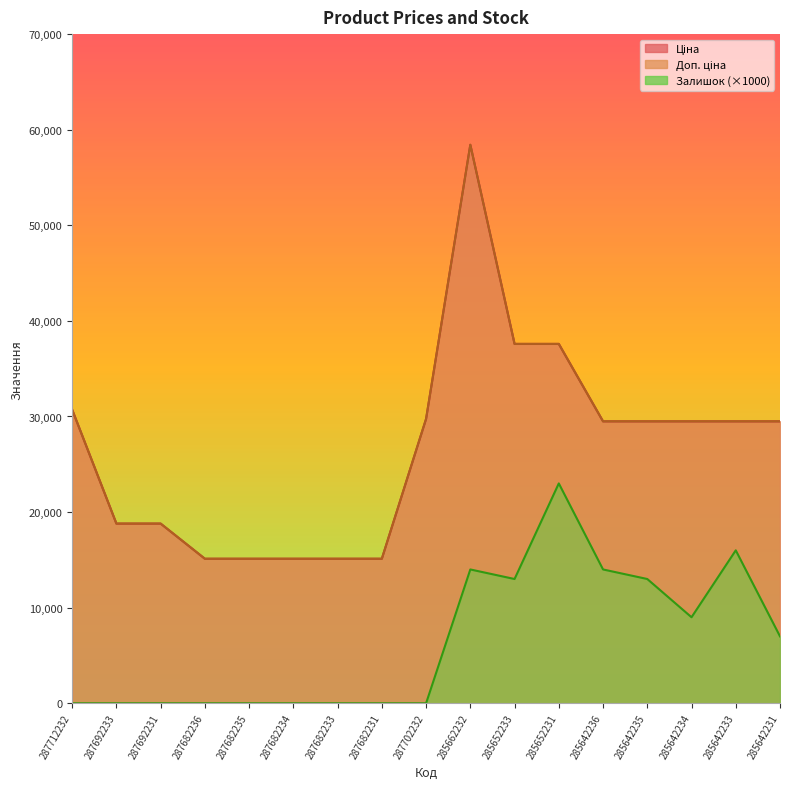

What is the sum of all Залишок values?

109000.0